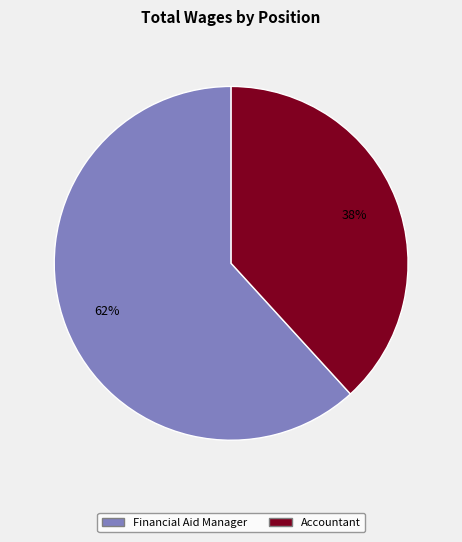

How many segments does this pie chart have?

2